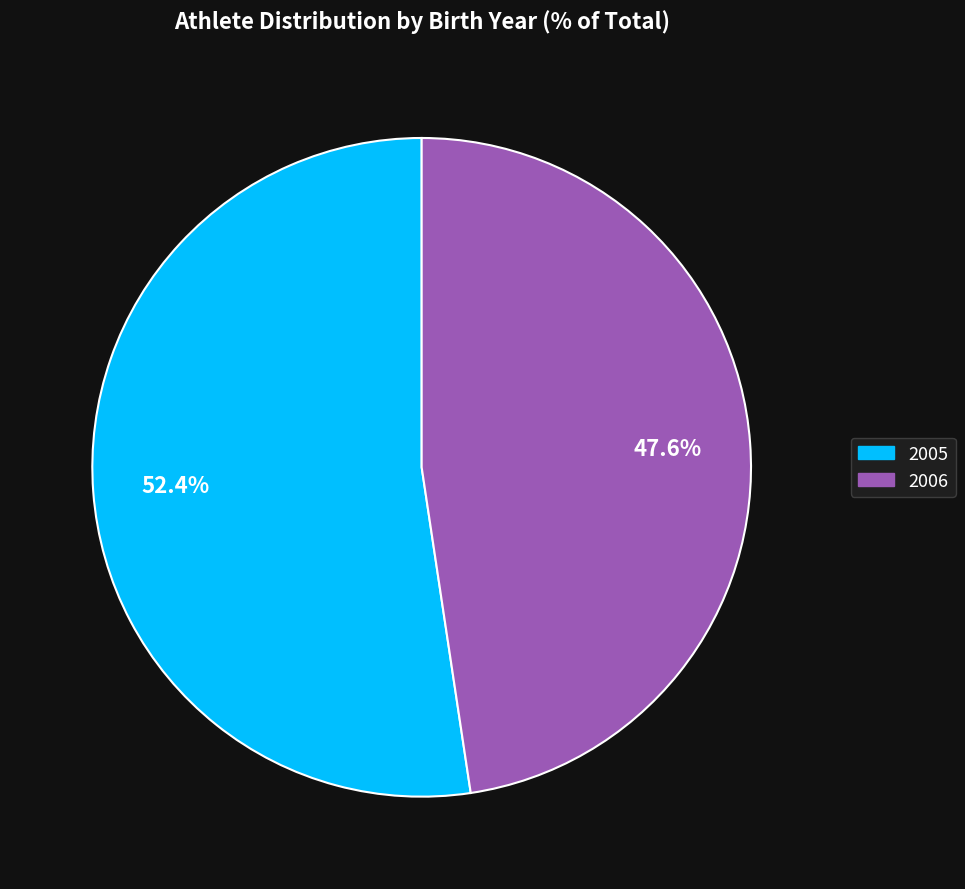

Which slice is the smallest?

2006